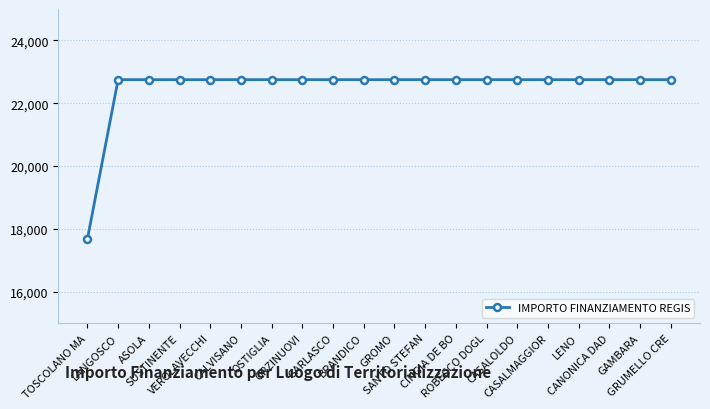

What is the maximum value shown in the chart?

22750.0